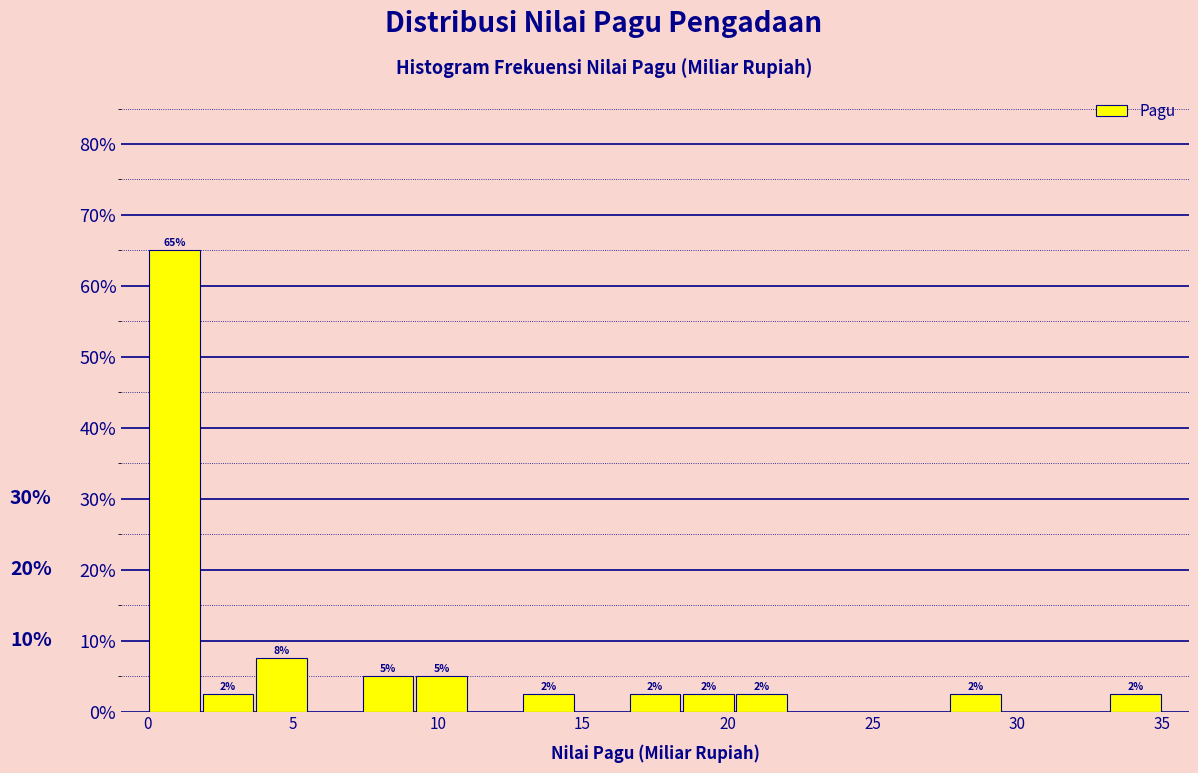

Around what value on the x-axis is the tallest bar? Give the approximate position of its centre, as read against the axis.

1.0